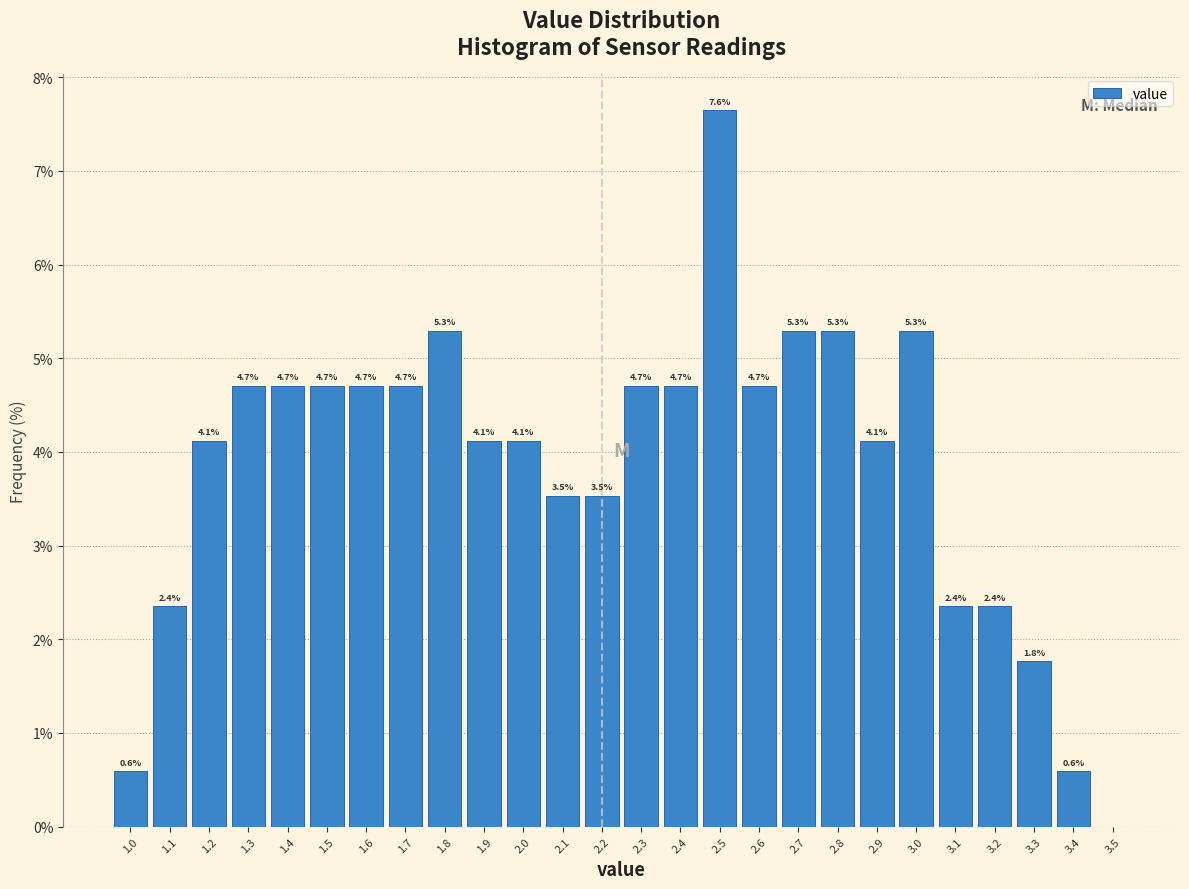

Over which range of the x-axis is the bar tallest?

2.45 to 2.55